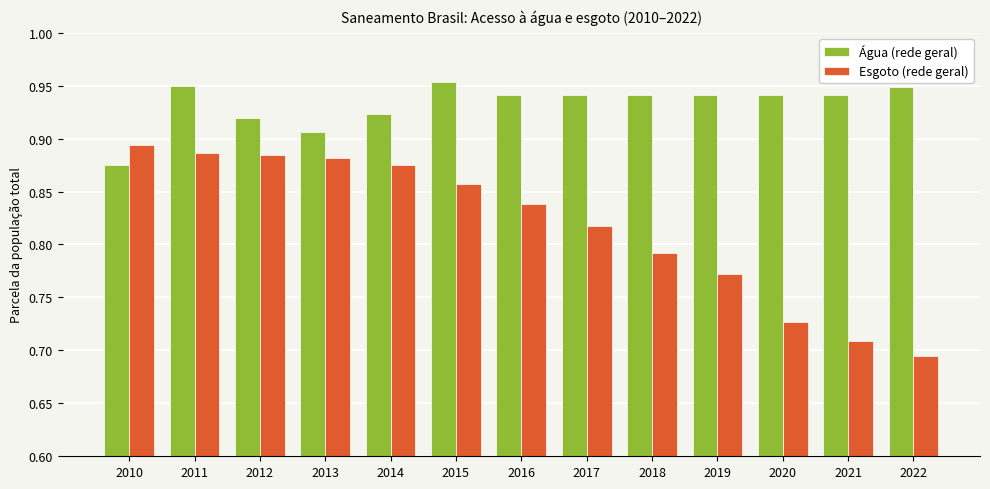

The Esgoto (rede geral) series shows 1.3 at 2016. True or false?

False